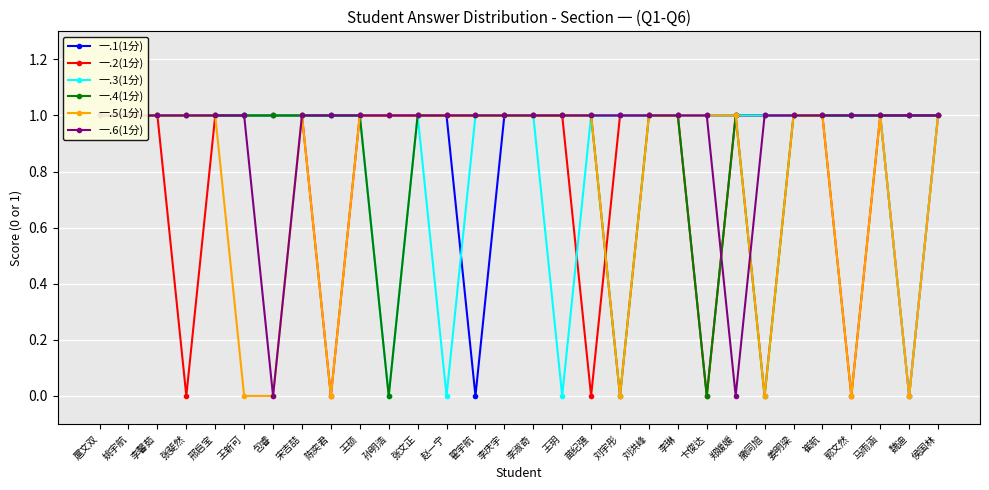

Reading right to left, transcribe all the data shown in this chart.

一.1(1分): 1	1	1	1	1	1	1	1	1	1	1	1	1	1	1	1	0	1	1	1	1	1	1	1	1	1	1	1	1	1
一.2(1分): 1	0	1	0	1	1	1	1	0	1	1	1	0	1	1	1	1	1	1	1	1	0	1	1	1	1	0	1	1	1
一.3(1分): 1	0	1	1	1	1	1	1	1	1	1	1	1	0	1	1	1	0	1	0	1	1	1	1	1	1	1	1	1	1
一.4(1分): 1	1	1	1	1	1	0	1	0	1	1	0	1	1	1	1	1	1	1	0	1	1	1	1	1	1	1	1	1	1
一.5(1分): 1	0	1	0	1	1	0	1	1	1	1	0	1	1	1	1	1	1	1	1	1	0	1	0	0	1	1	1	1	1
一.6(1分): 1	1	1	1	1	1	1	0	1	1	1	1	1	1	1	1	1	1	1	1	1	1	1	0	1	1	1	1	1	1